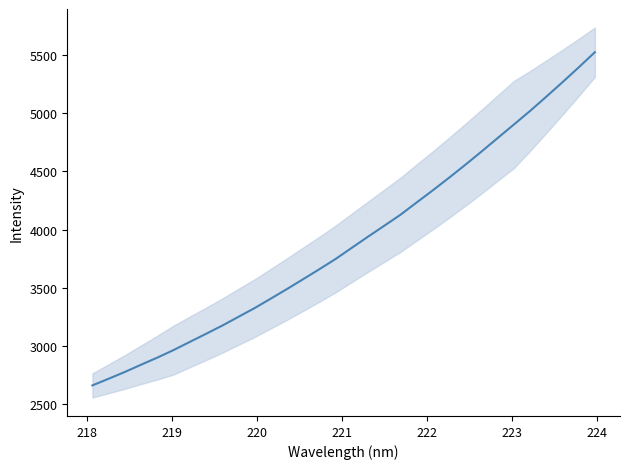

How many values are below 3844?

16